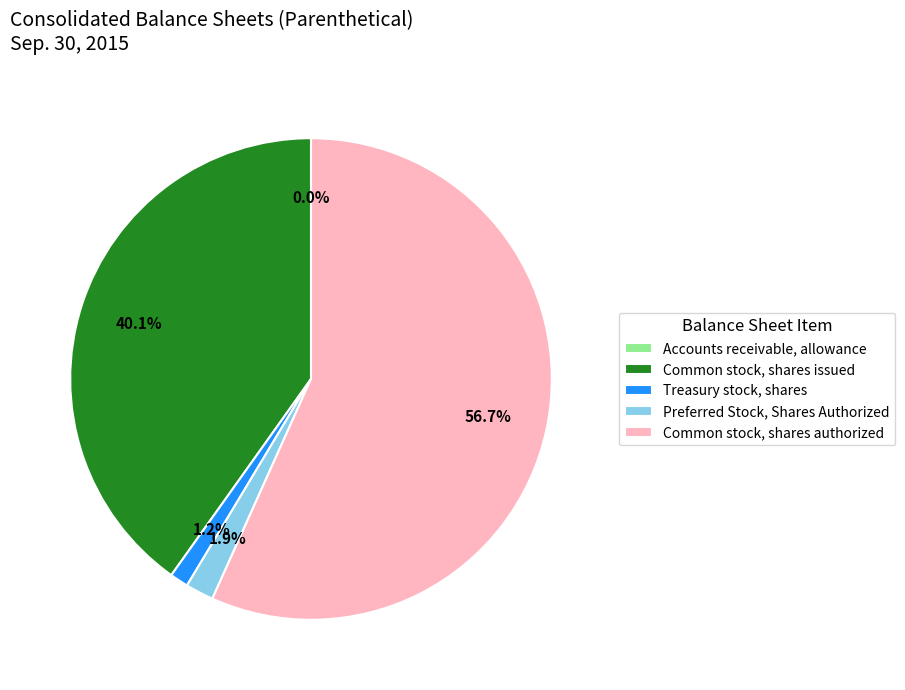

Which slice is the largest?

Common stock, shares authorized